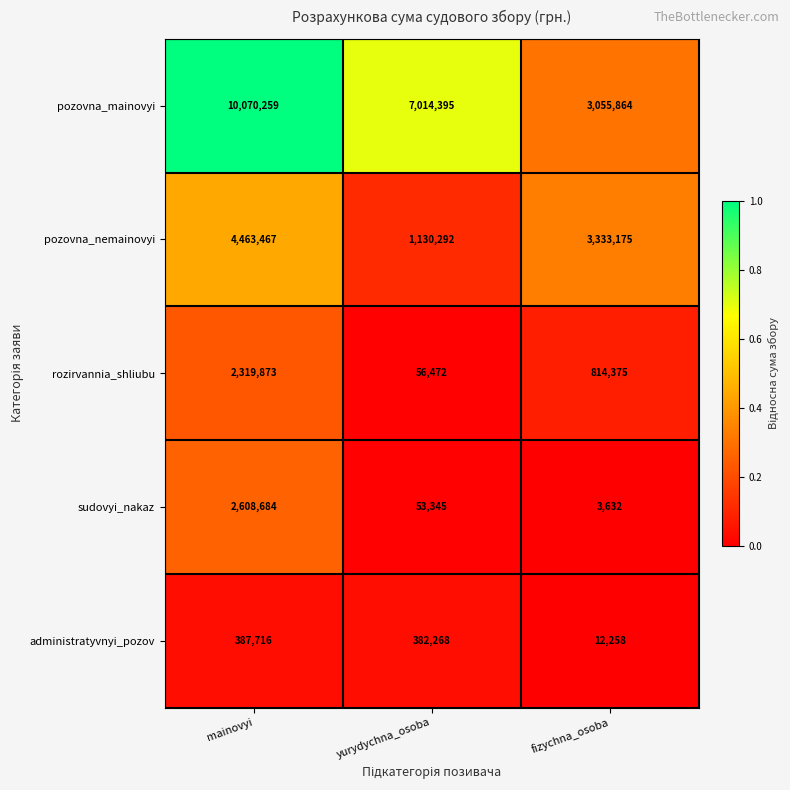

At which category does the chart reach its minimum across all series?

fizychna_osoba